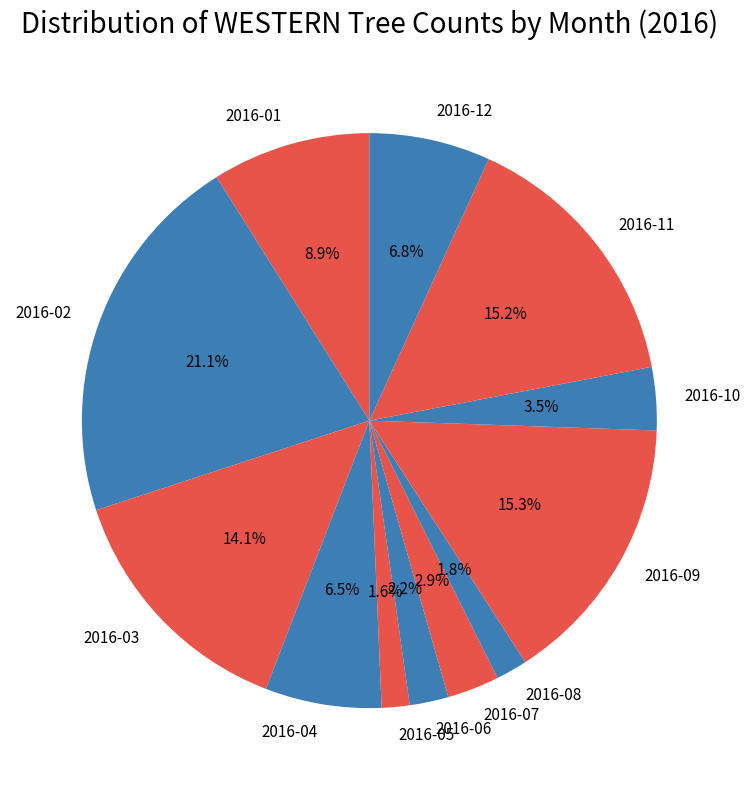

Which has a higher value, 2016-06 or 2016-11?

2016-11